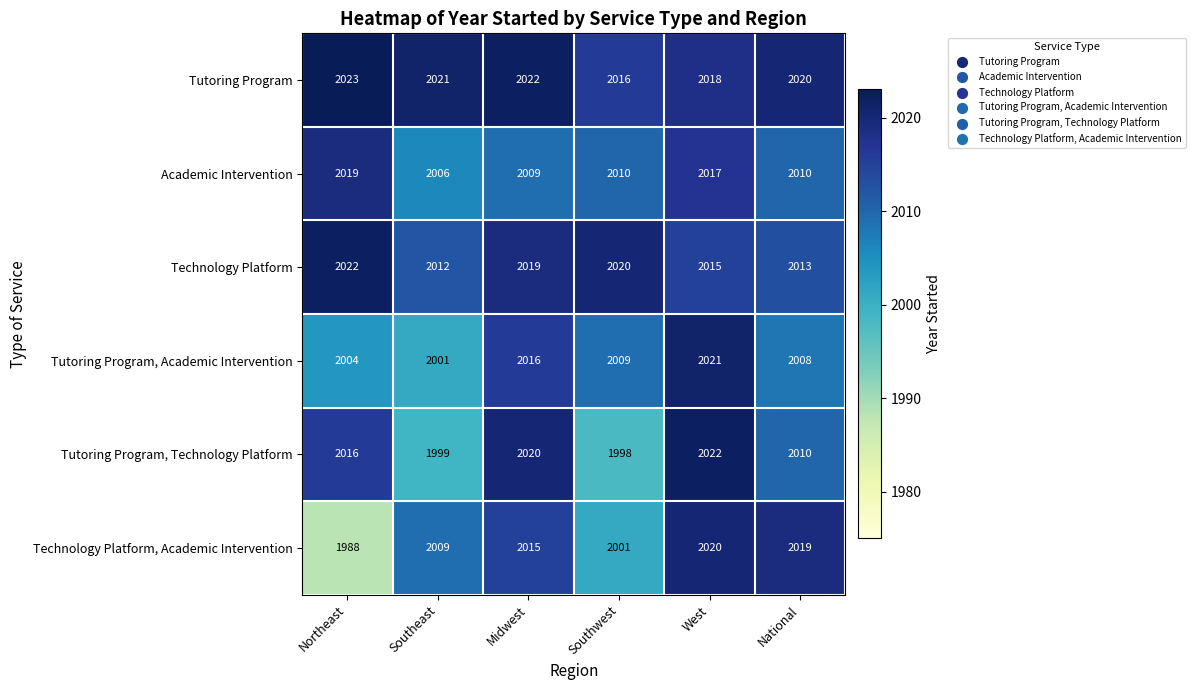

Which category has the lowest value across all series?

Northeast